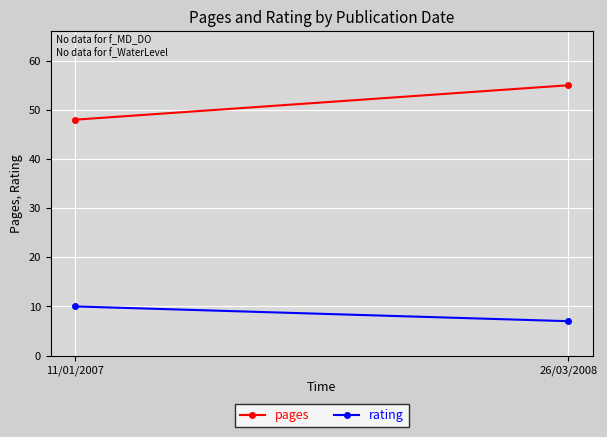

Is the value of rating at 26/03/2008 greater than the value of pages at 26/03/2008?

No